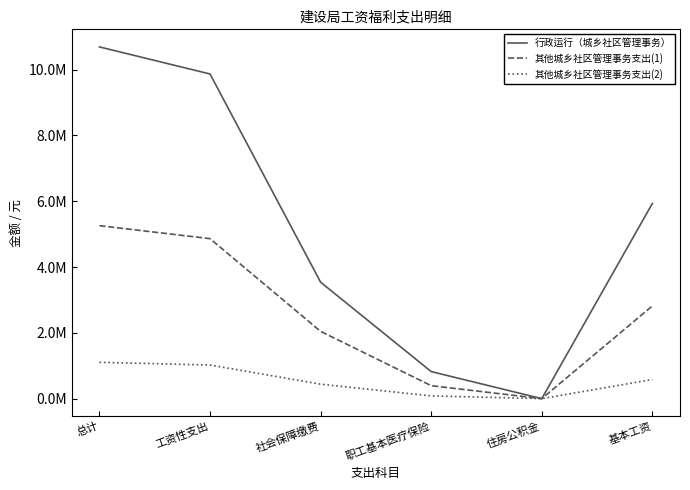

Is it true that 其他城乡社区管理事务支出(2) equals 581604.0 at 基本工资?

True